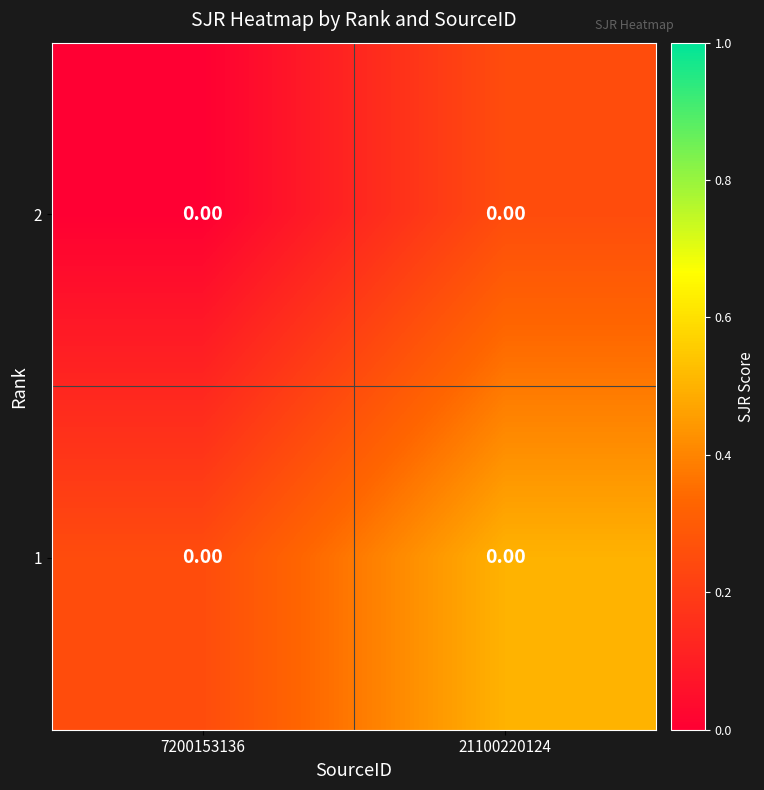

True or false: 1 has a value of 0.5 at 21100220124.

True